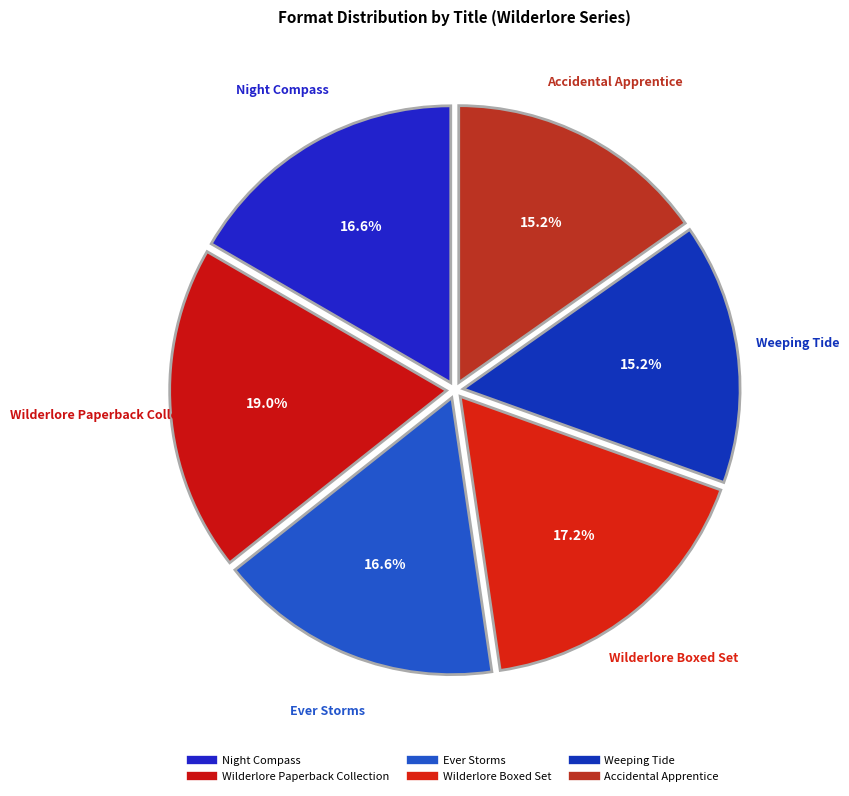

How many segments does this pie chart have?

6